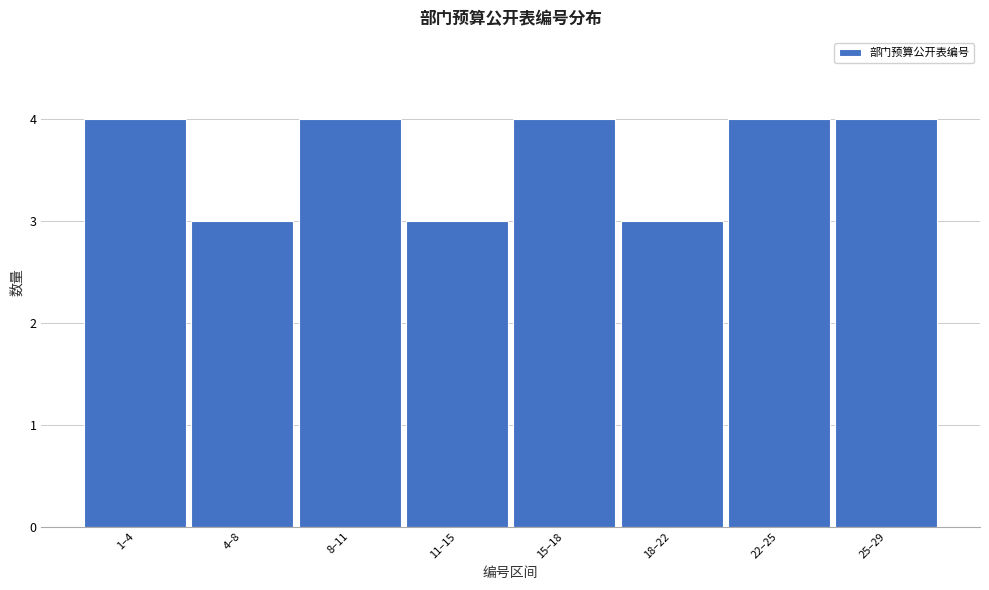

Reading left to right, transcribe all the data shown in this chart.

1–4=4	4–8=3	8–11=4	11–15=3	15–18=4	18–22=3	22–25=4	25–29=4